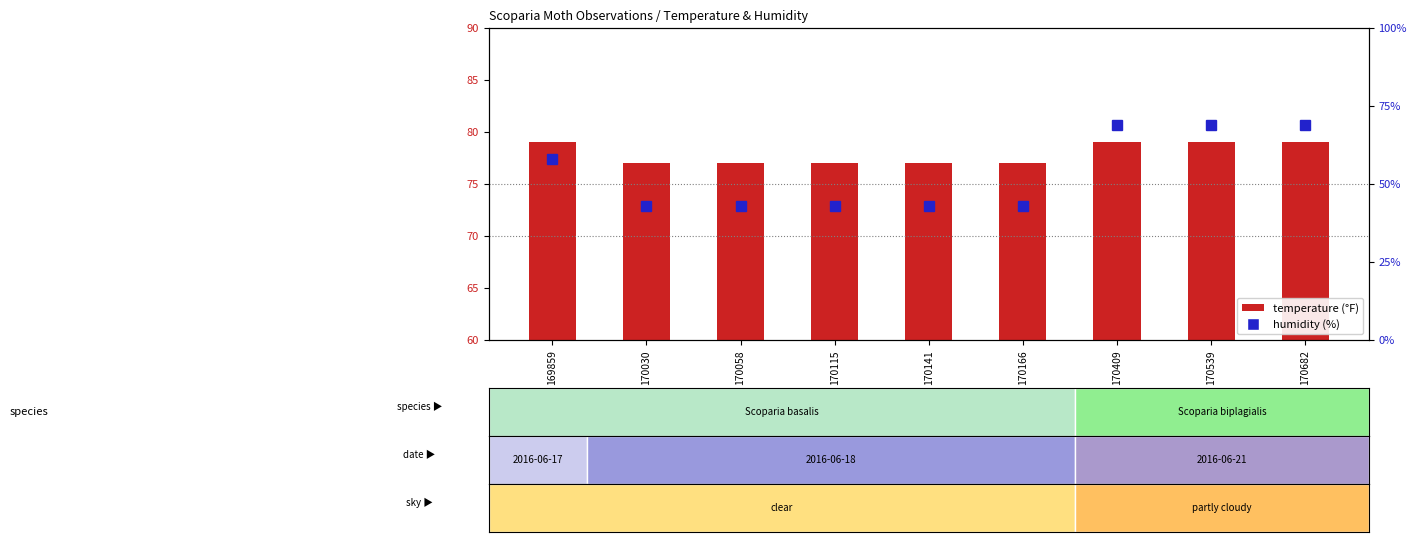

Reading left to right, what are all the values shown in this chart?

temperature (°F): 169859=79	170030=77	170058=77	170115=77	170141=77	170166=77	170409=79	170539=79	170682=79
humidity (%): 169859=58	170030=43	170058=43	170115=43	170141=43	170166=43	170409=69	170539=69	170682=69